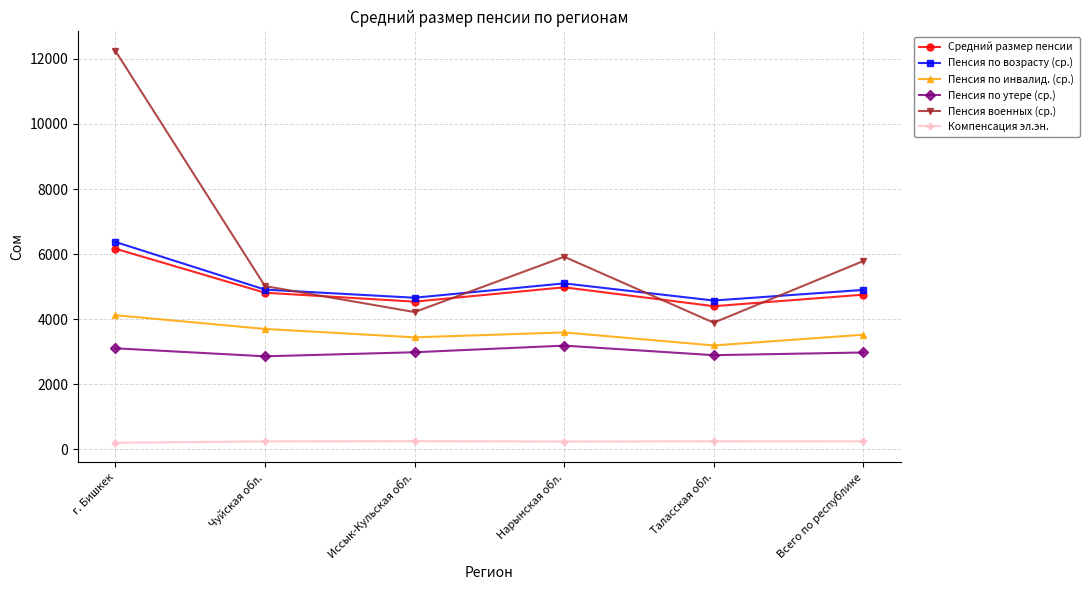

Which series has the largest range (max minus min)?

Пенсия военных (ср.)